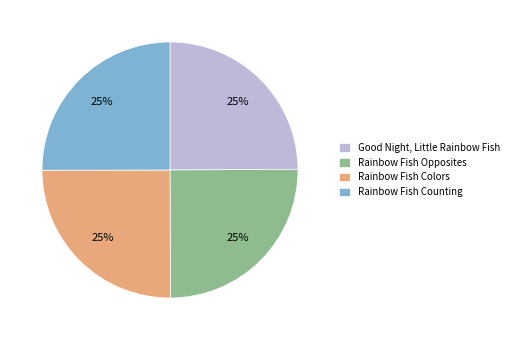

To the nearest percent, what percentage of the pie is Rainbow Fish Opposites?

25%